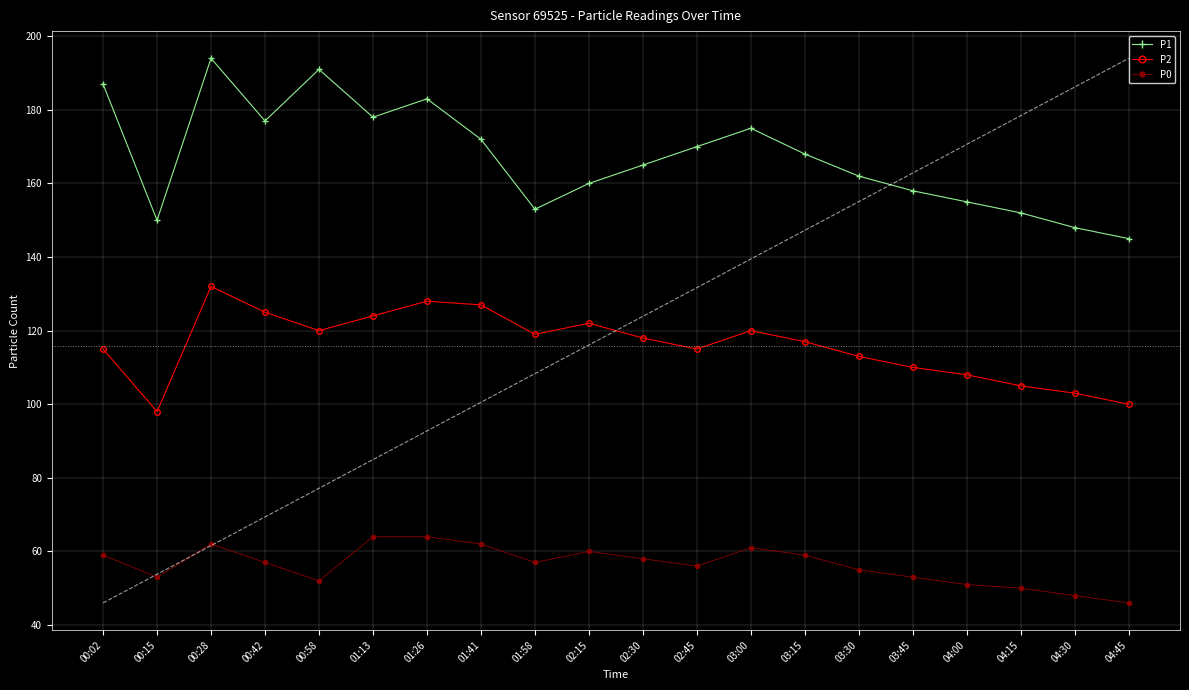

Between 00:58 and 03:00, which is larger?

00:58